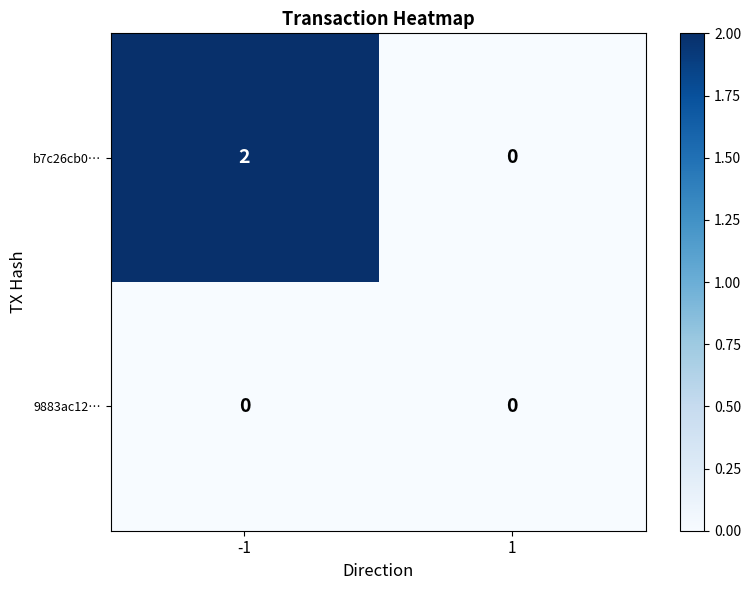

Which series has the largest total across all categories?

b7c26cb0…